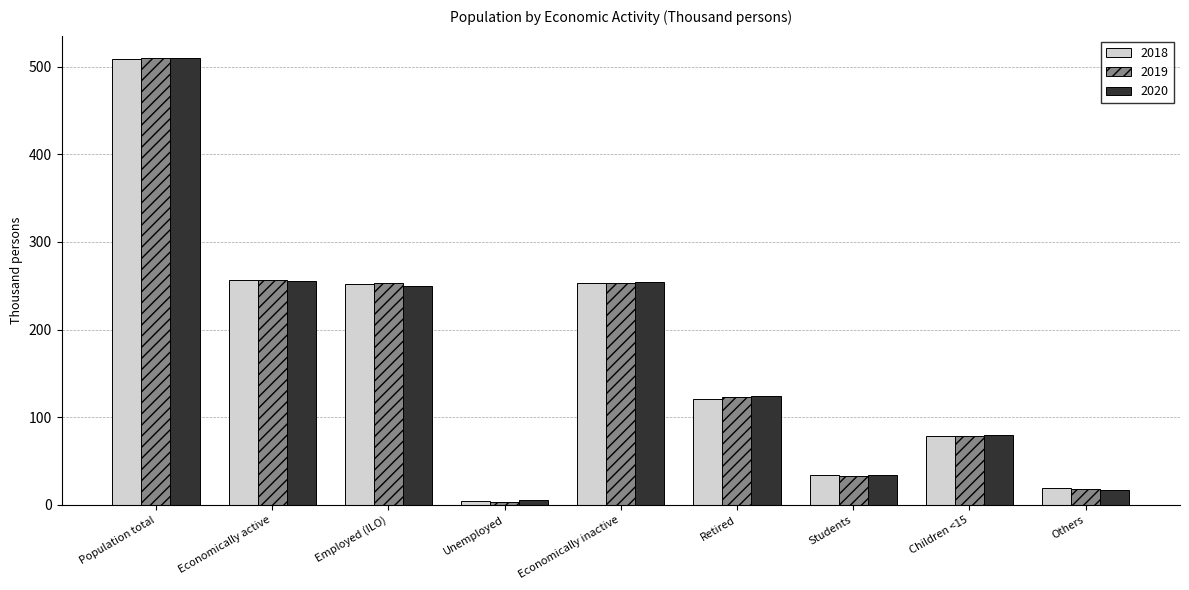

Which label corresponds to the smallest value in the chart?

Unemployed